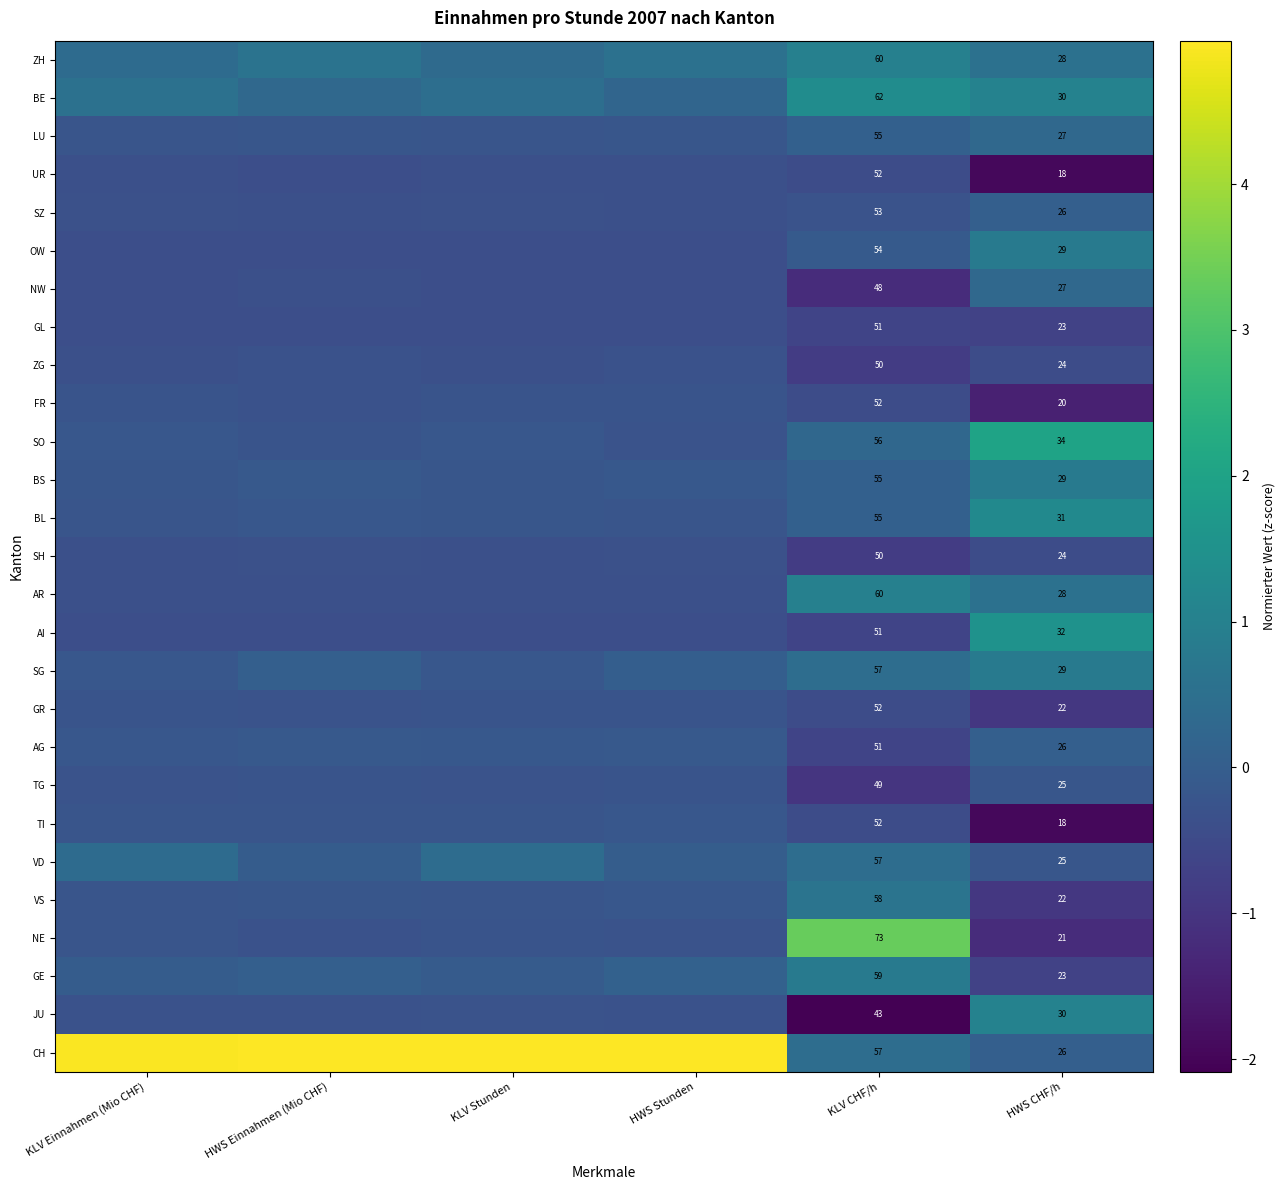

What is the difference between the second highest and minimum values in the TI series?

1.7